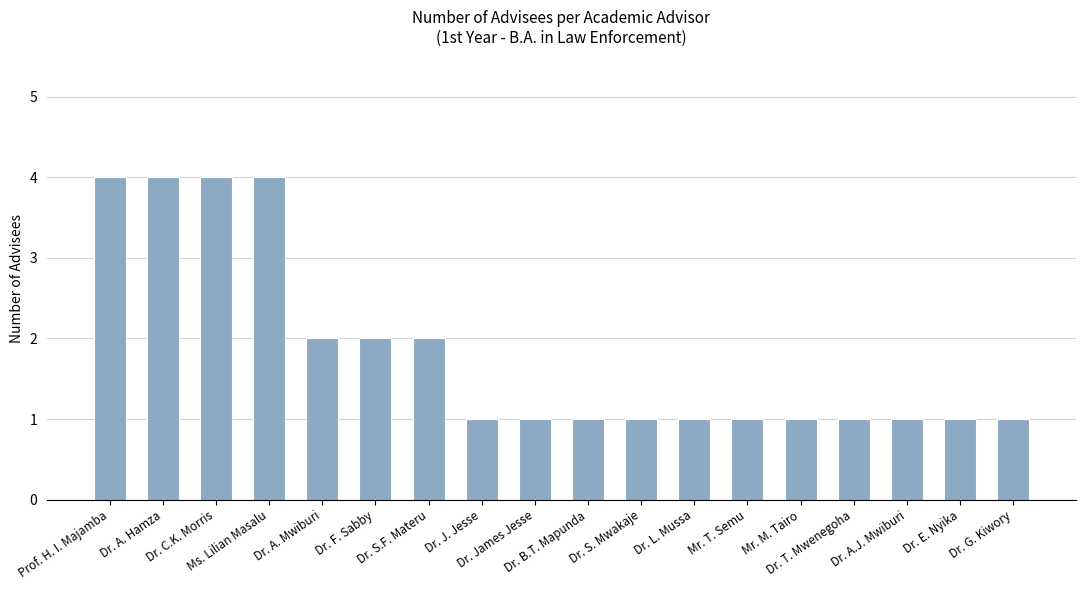

What is the difference between the maximum and minimum values?

3